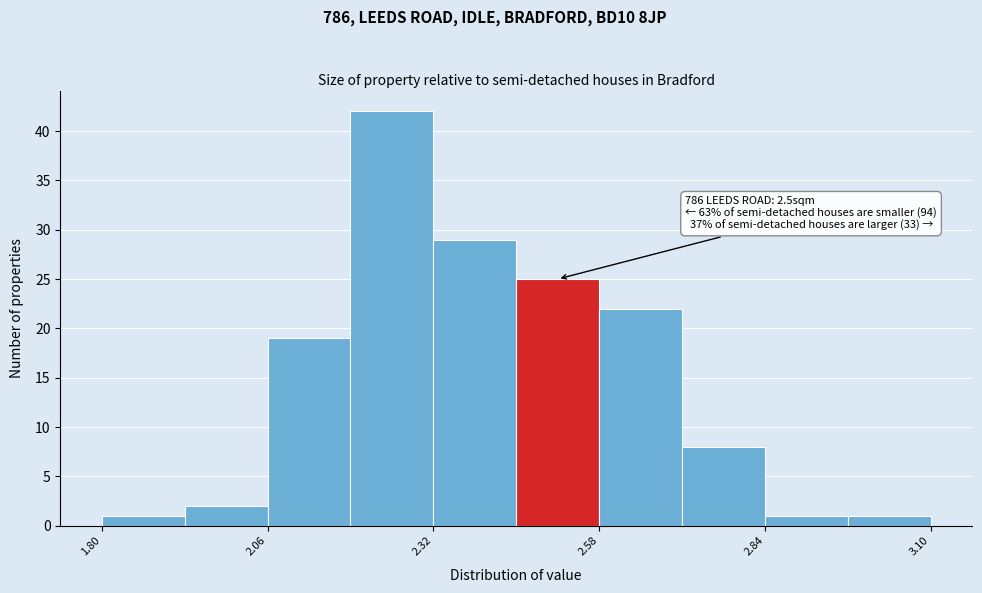

Around what value on the x-axis is the tallest bar? Give the approximate position of its centre, as read against the axis.

2.25